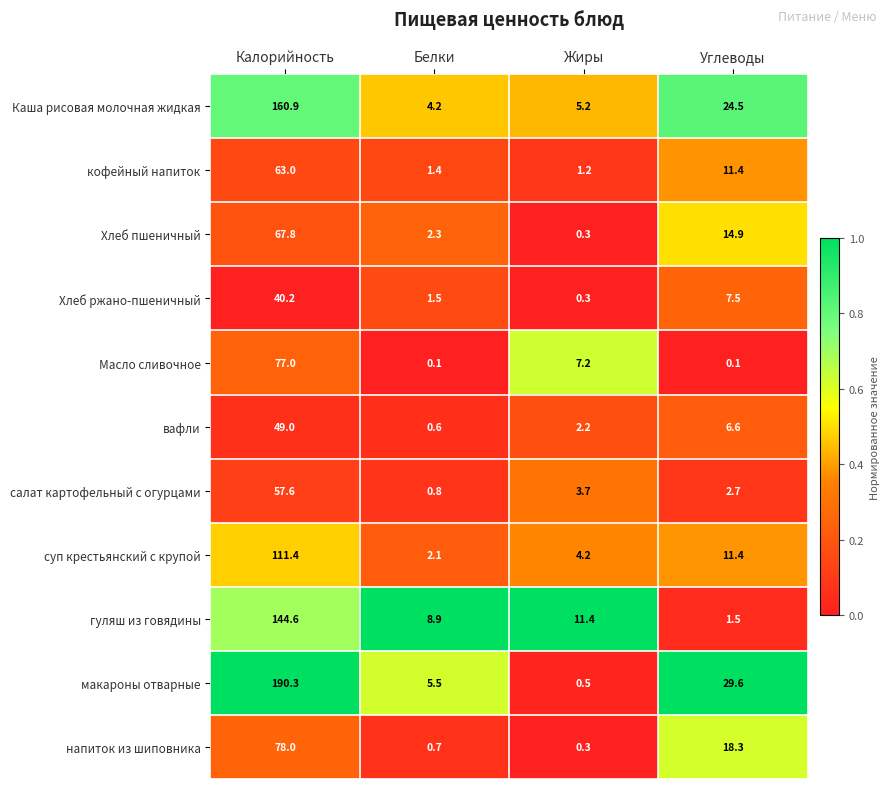

List the labels in order of напиток из шиповника value, smallest first.

Жиры, Белки, Углеводы, Калорийность